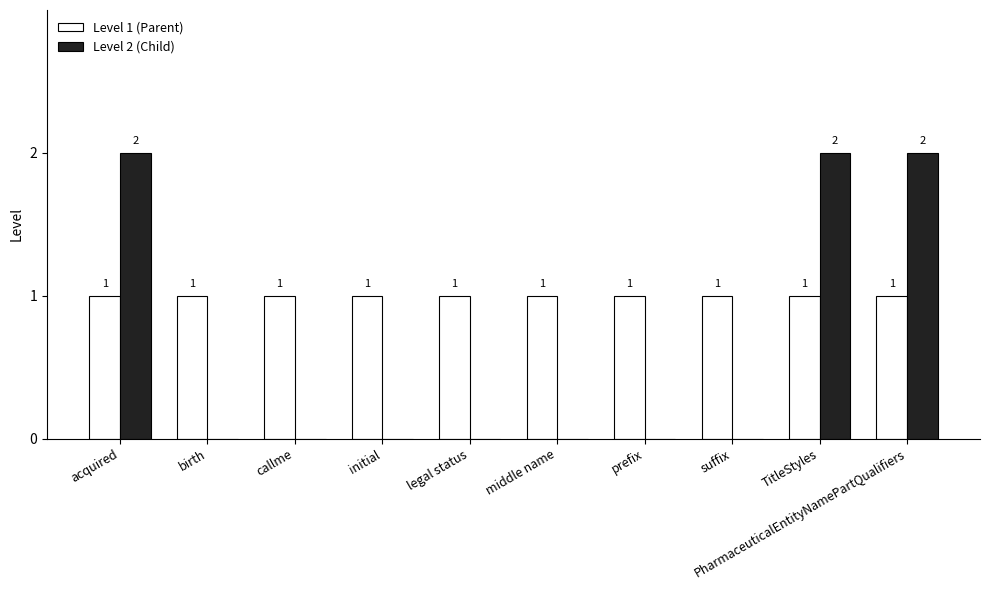

The value of Level 1 (Parent) at callme is 0. True or false?

False